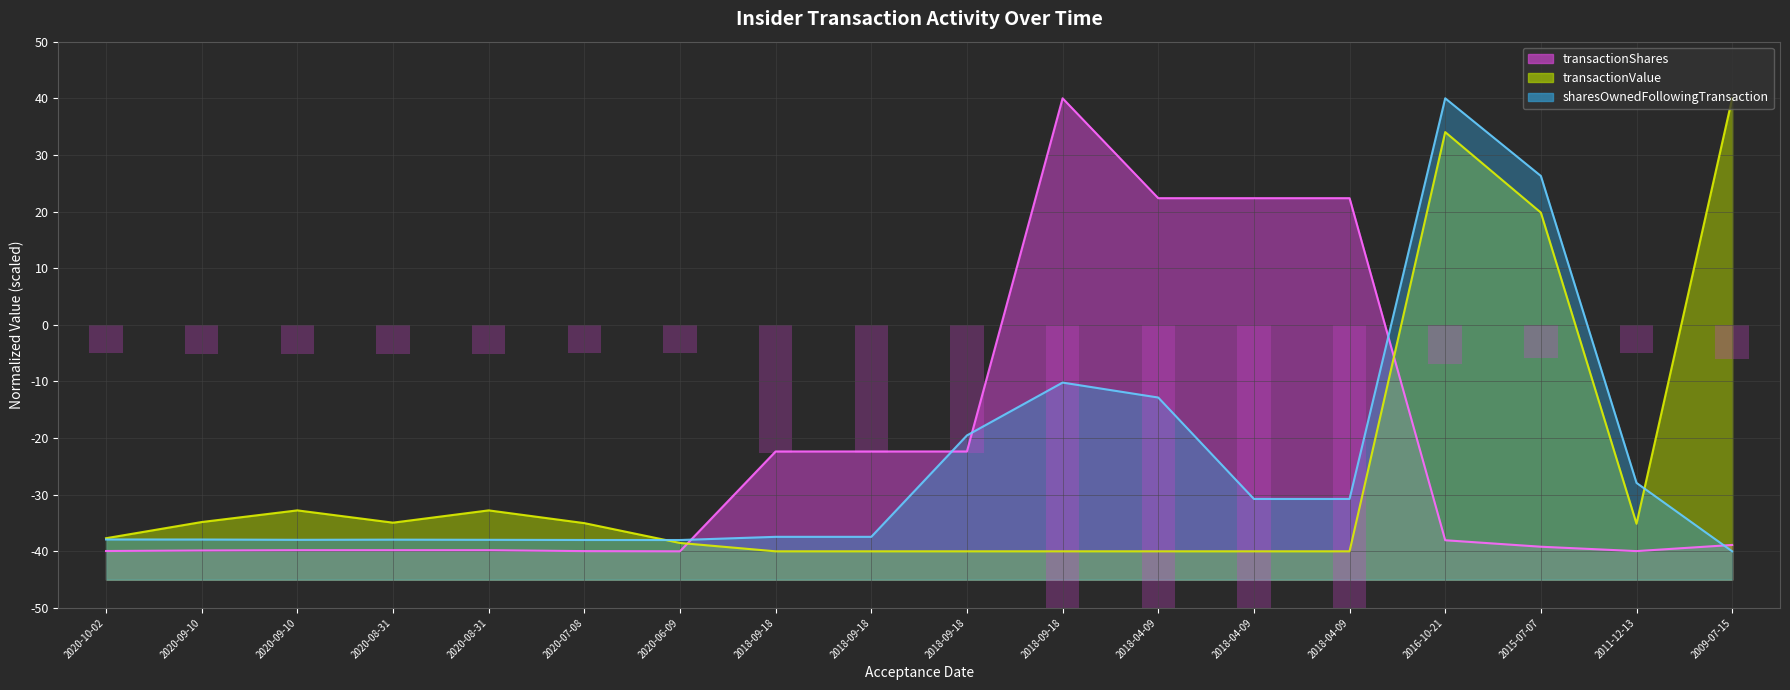

What is the average value of the transactionShares series?

-22.0